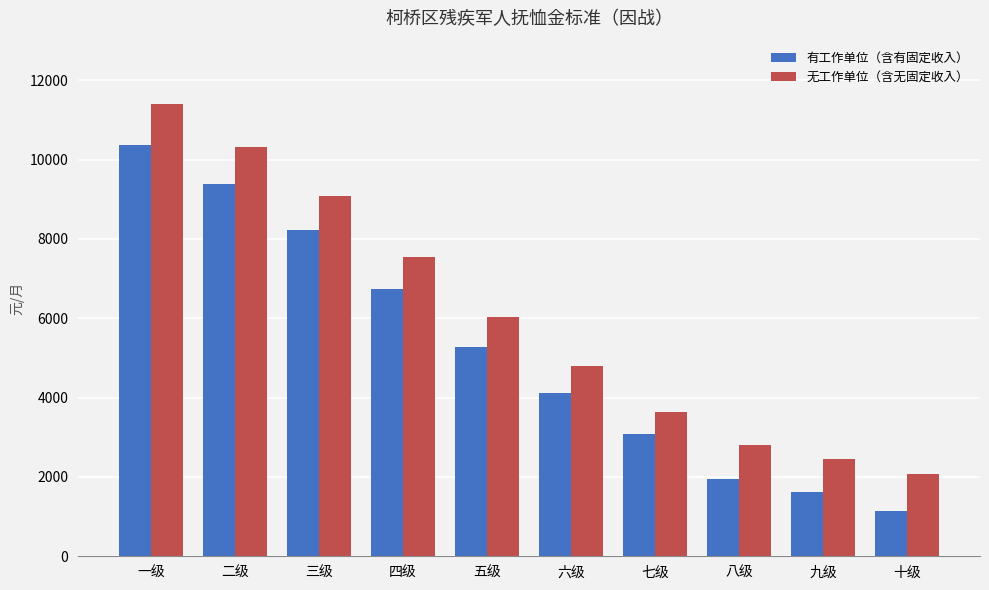

At which label is 有工作单位（含有固定收入） closest to 5750?

五级